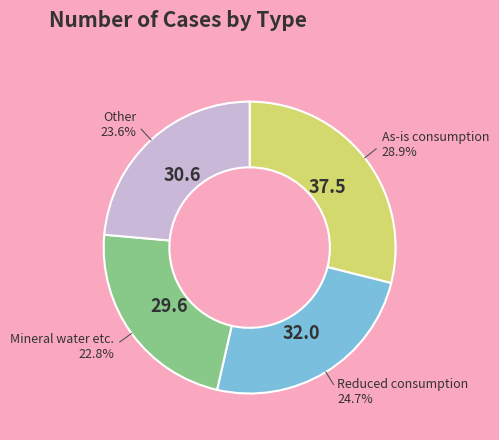

Does any single category account for the majority?

No